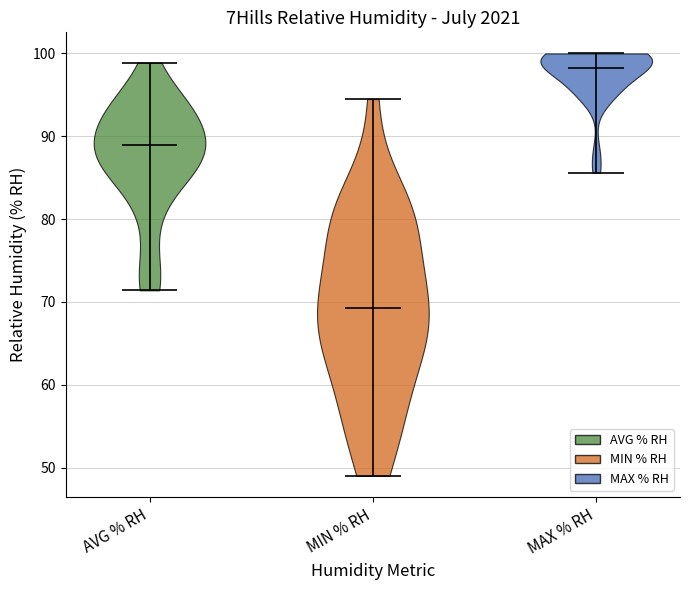

Reading left to right, read every violin against the y-axis: where its median line is, and the lowest and highest points it reaches. The values are not printed on the chart, so give them approximately, as read against the axis.

AVG % RH: median line 89, lowest point 71, highest point 99
MIN % RH: median line 69, lowest point 49, highest point 95
MAX % RH: median line 98, lowest point 86, highest point 100